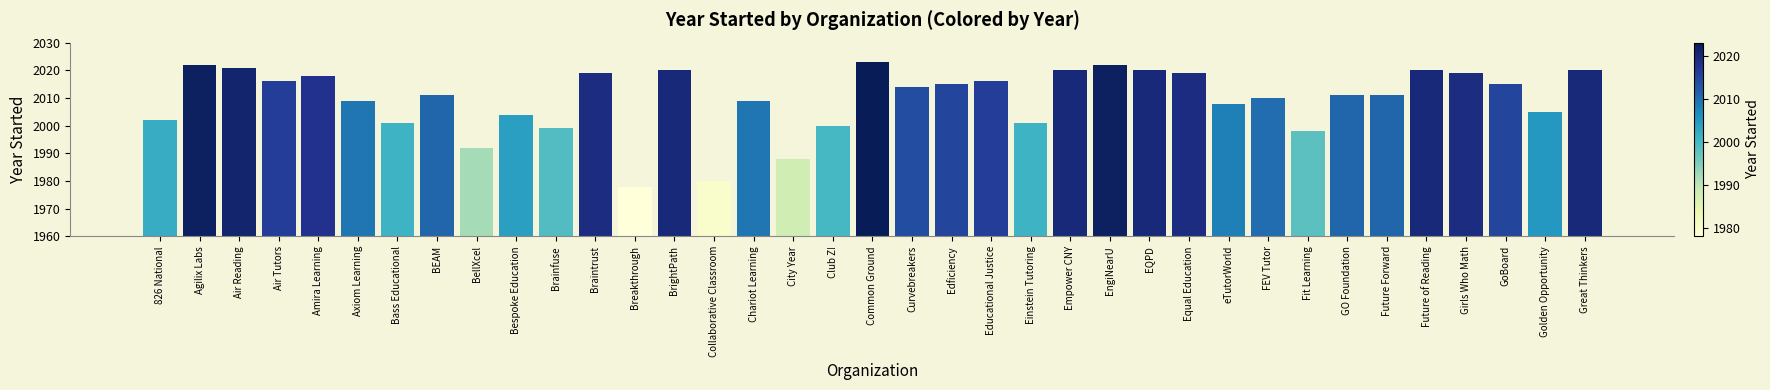

Reading left to right, extract all data points from this chart.

826 National=2002	Agilix Labs=2022	Air Reading=2021	Air Tutors=2016	Amira Learning=2018	Axiom Learning=2009	Bass Educational=2001	BEAM=2011	BellXcel=1992	Bespoke Education=2004	Brainfuse=1999	Braintrust=2019	Breakthrough=1978	BrightPath=2020	Collaborative Classroom=1980	Chariot Learning=2009	City Year=1988	Club Z!=2000	Common Ground=2023	Curvebreakers=2014	Edficiency=2015	Educational Justice=2016	Einstein Tutoring=2001	Empower CNY=2020	EngiNearU=2022	EQPD=2020	Equal Education=2019	eTutorWorld=2008	FEV Tutor=2010	Fit Learning=1998	GO Foundation=2011	Future Forward=2011	Future of Reading=2020	Girls Who Math=2019	GoBoard=2015	Golden Opportunity=2005	Great Thinkers=2020